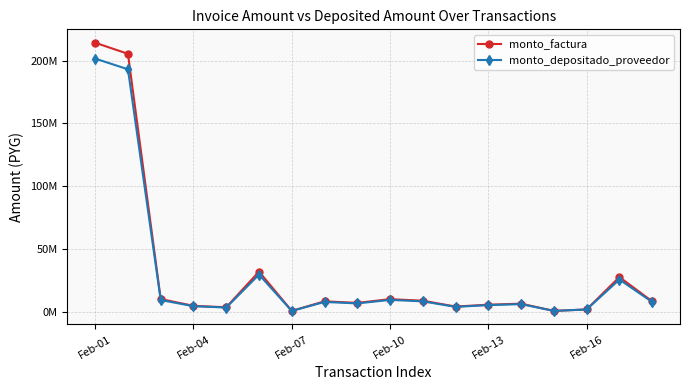

True or false: monto_depositado_proveedor and monto_factura intersect in this chart.

False